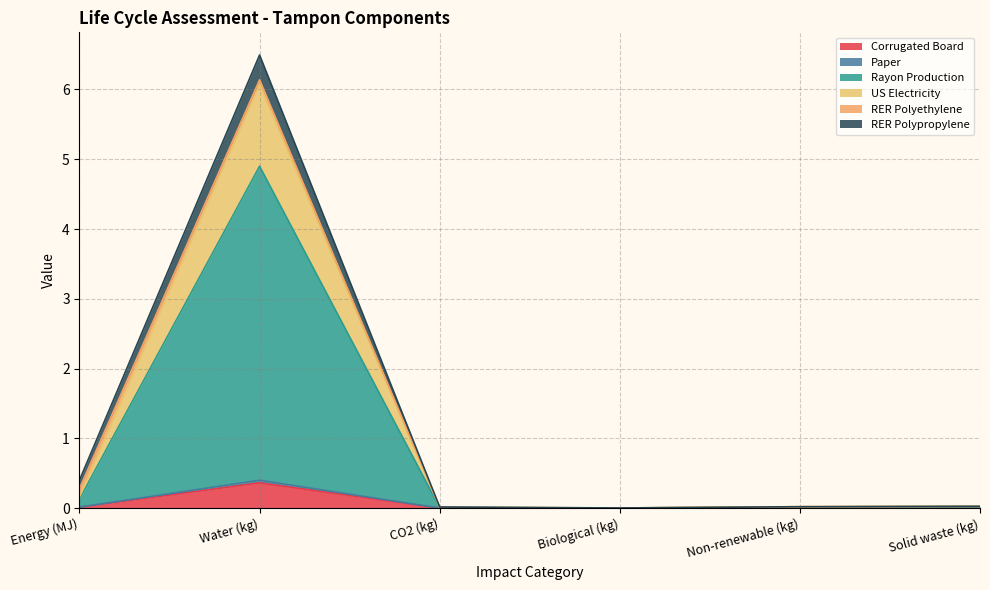

At how many categories does at least one series exceed 5?

1